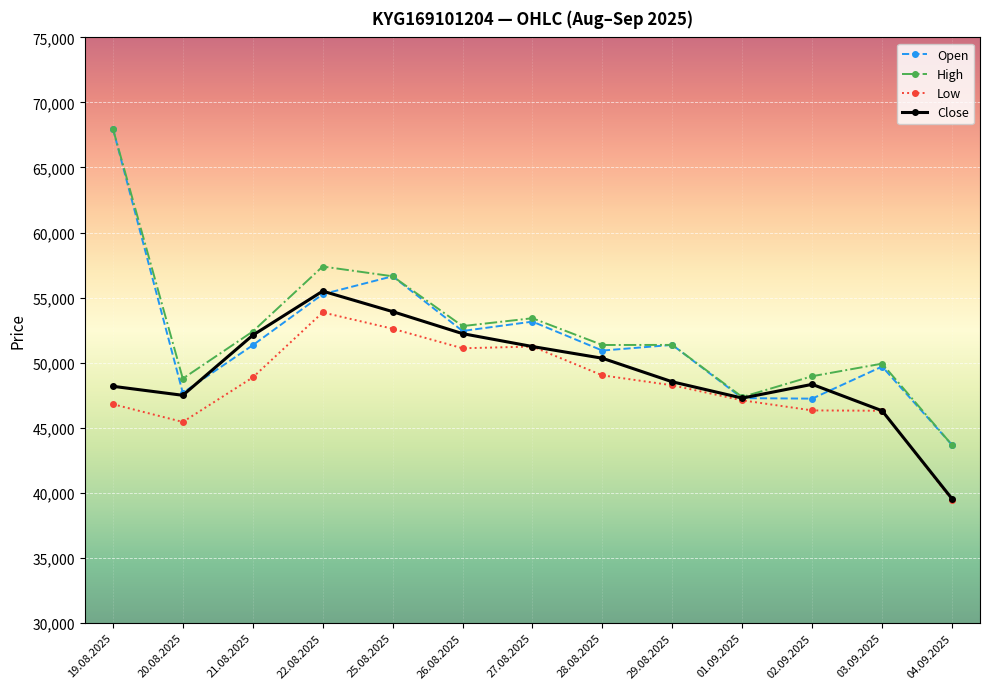

Which label corresponds to the smallest value in the chart?

04.09.2025